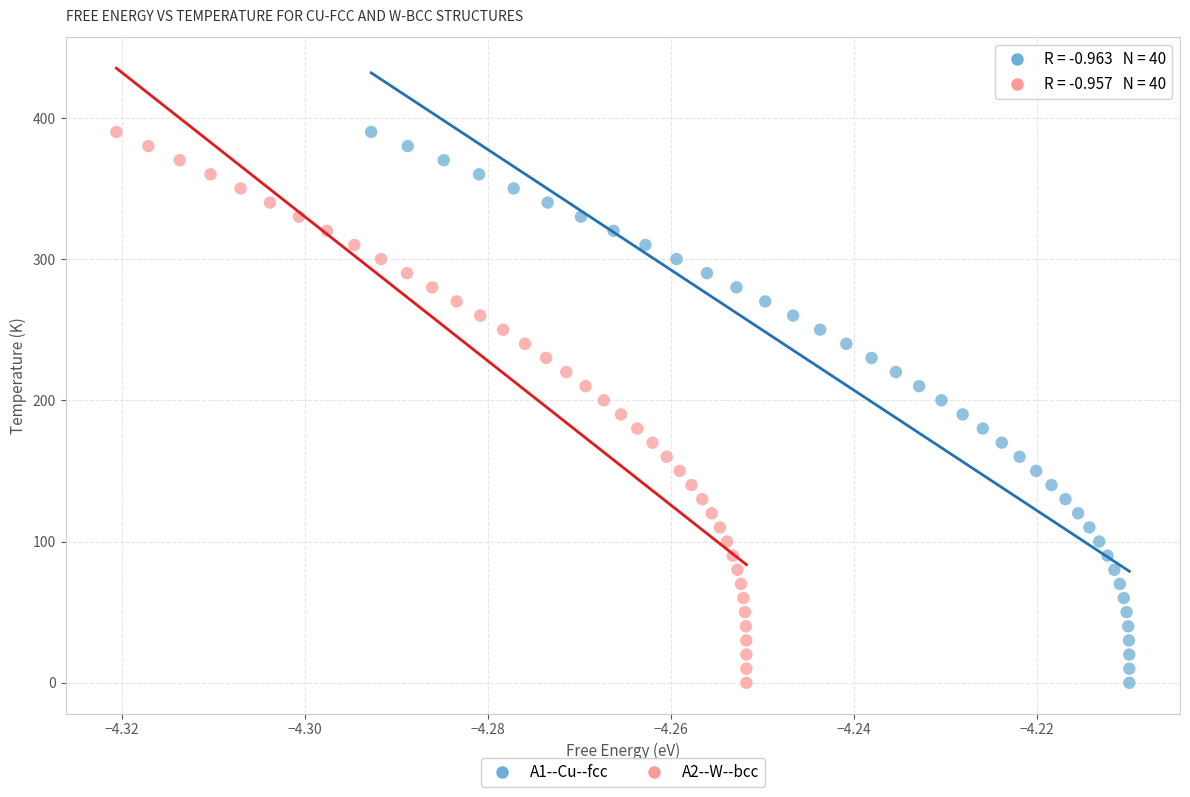

What are all the series names shown in the legend?

A1--Cu--fcc, A2--W--bcc